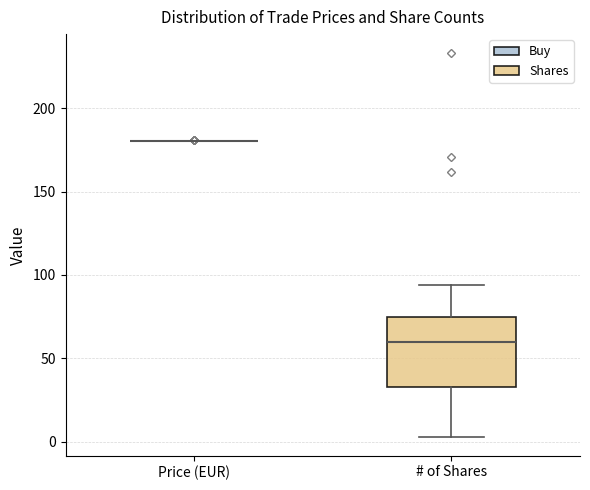

Reading left to right, read every box against the y-axis: the position of its median line, the range the box covers, and the ends of its whiskers. The values are not printed on the chart, so give them approximately, as read against the axis.

Price (EUR): box collapsed to a line at 180, whiskers 180 to 180
# of Shares: median 60, box 35 to 75, whiskers 5 to 95